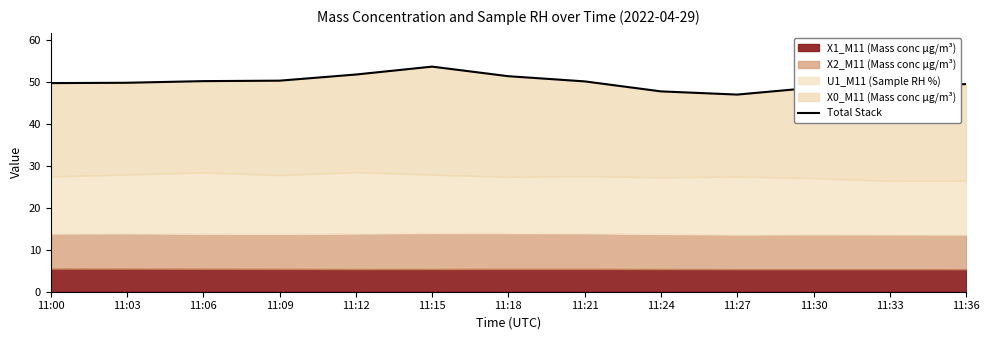

How many points are higher than both their immediate neighbors (excluding endpoints)?

1